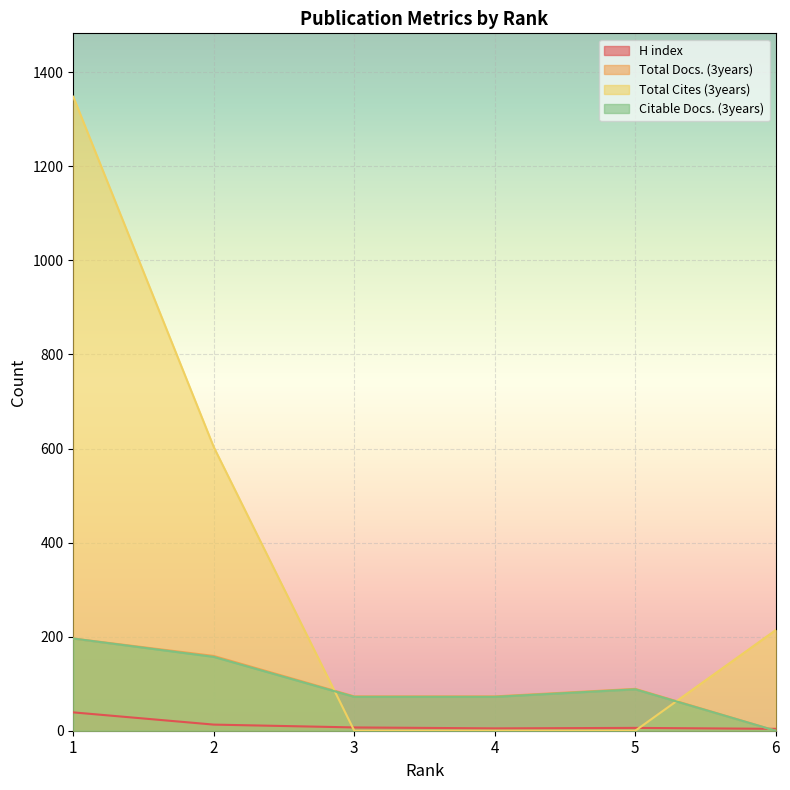

Reading left to right, extract all data points from this chart.

H index: 1=39	2=13	3=7	4=5	5=6	6=4
Total Docs. (3years): 1=196	2=159	3=73	4=73	5=89	6=0
Total Cites (3years): 1=1348	2=603	3=0	4=0	5=0	6=214
Citable Docs. (3years): 1=196	2=157	3=72	4=72	5=88	6=0